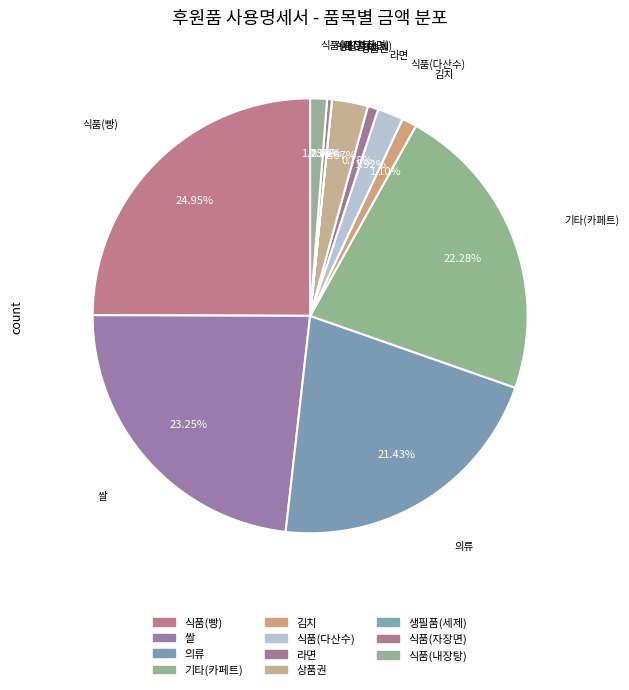

Which has a higher value, 김치 or 의류?

의류